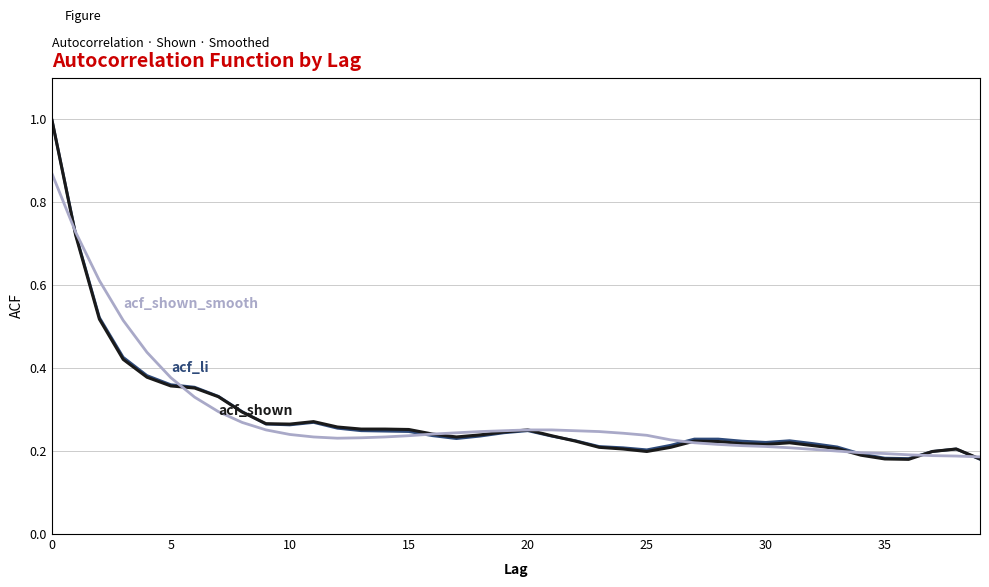

What is the greatest value displayed?

1.0